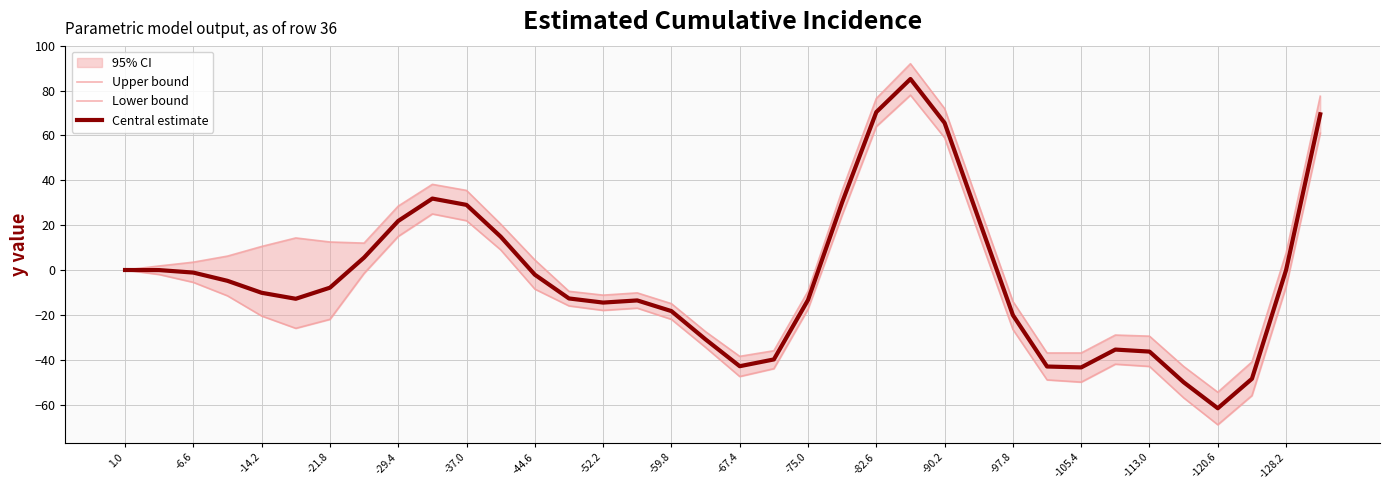

What is the maximum value for Central estimate?

85.2